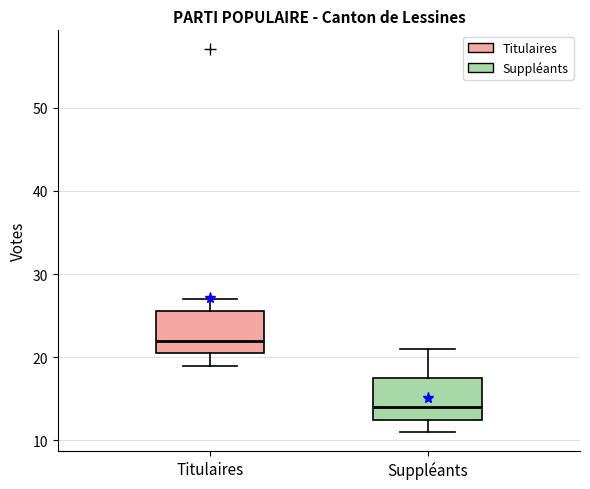

Where is the lower edge of the box for Titulaires on the y-axis? The values are not printed on the chart, so give them approximately, as read against the axis.

21